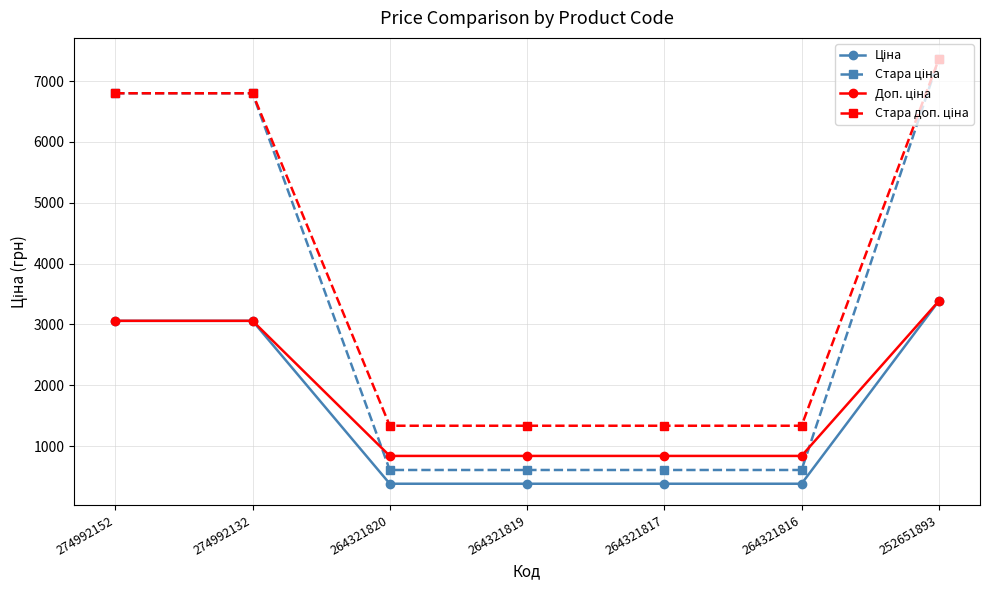

What is the spread (max minus min) of values at 274992152?

3739.6